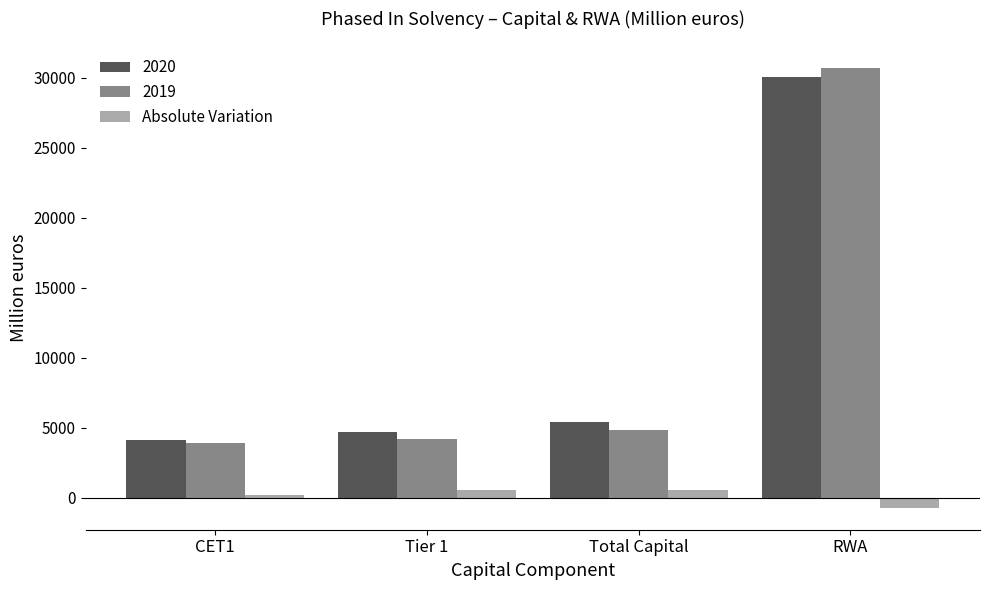

What is the smallest value displayed?

-703